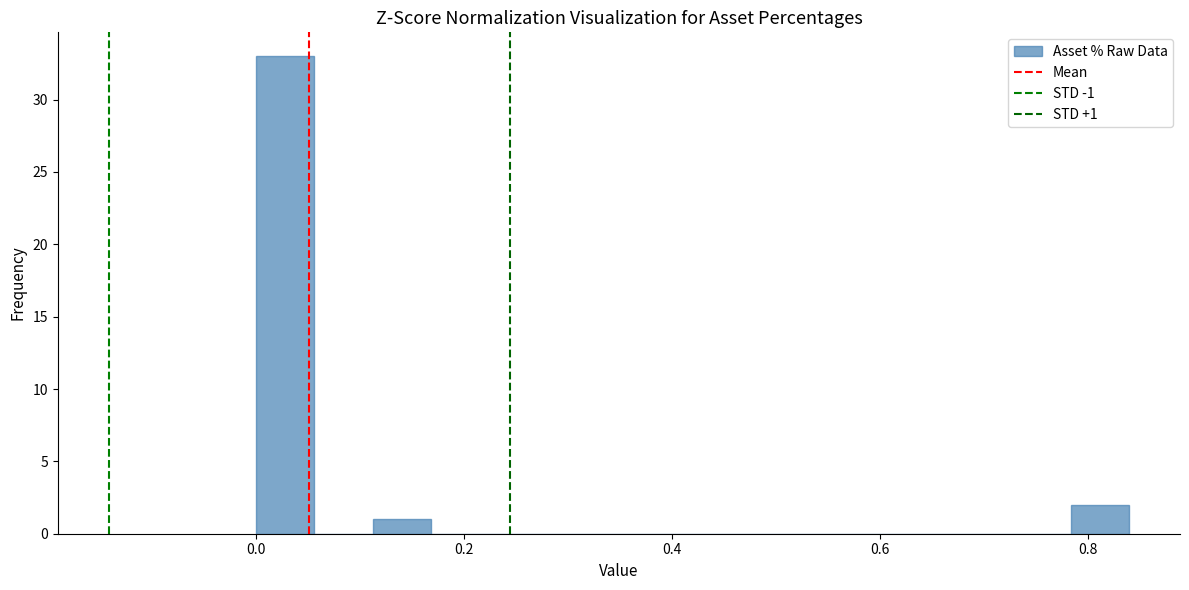

Read against the x-axis, roughly where is the centre of the tallest bar?

0.02